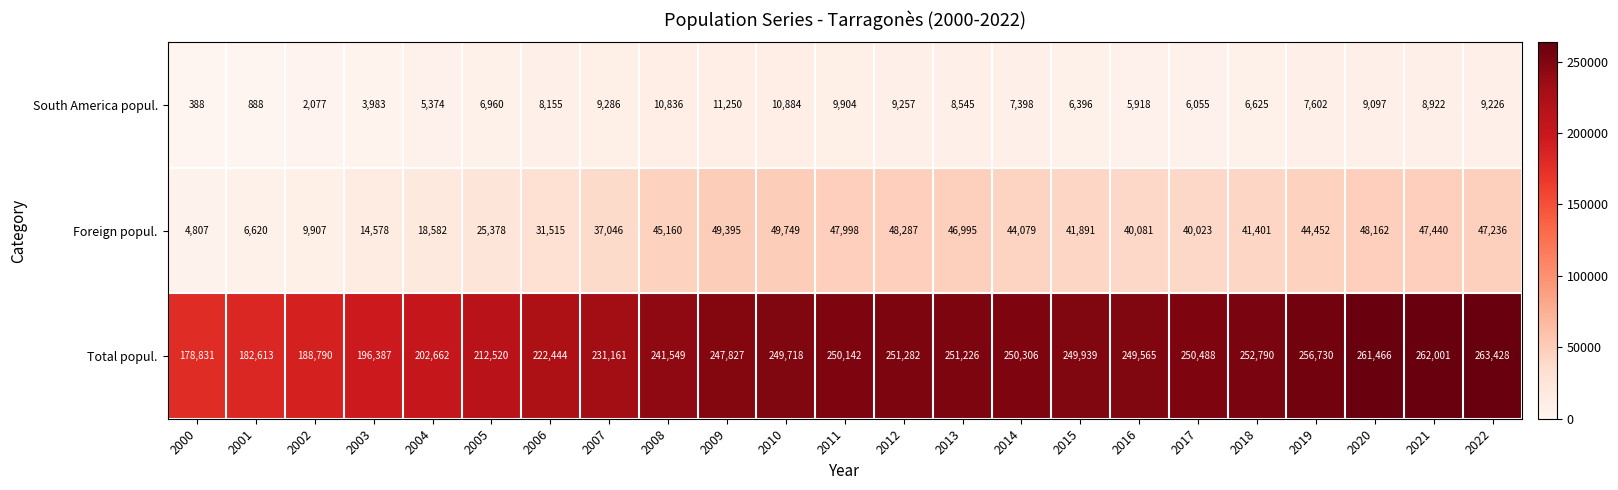

What is the average value of the Total popul. series?

234951